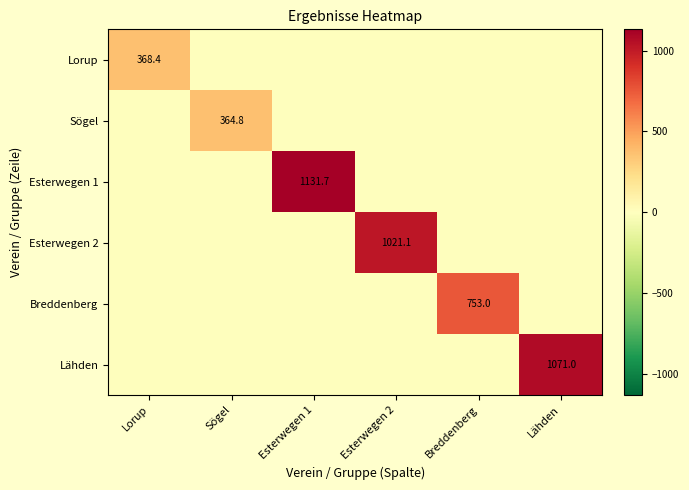

The Esterwegen 2 series shows 1788.7 at Esterwegen 2. True or false?

False